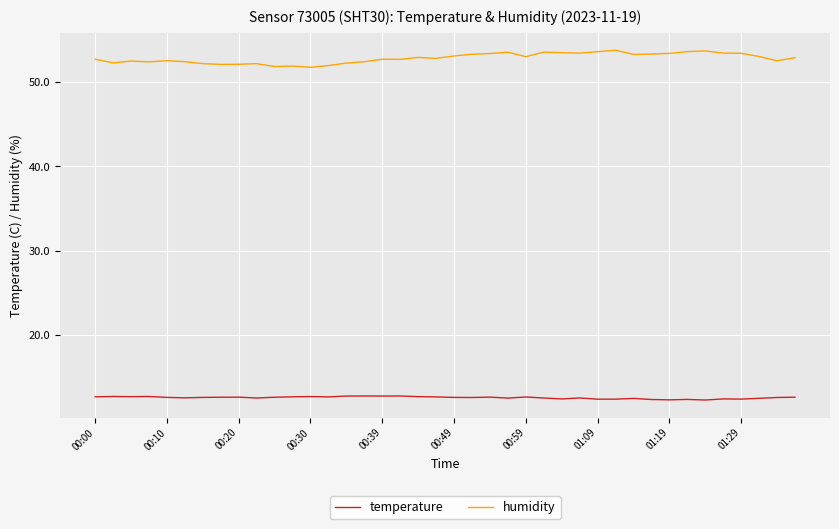

What is the lowest value of the humidity series?

51.8